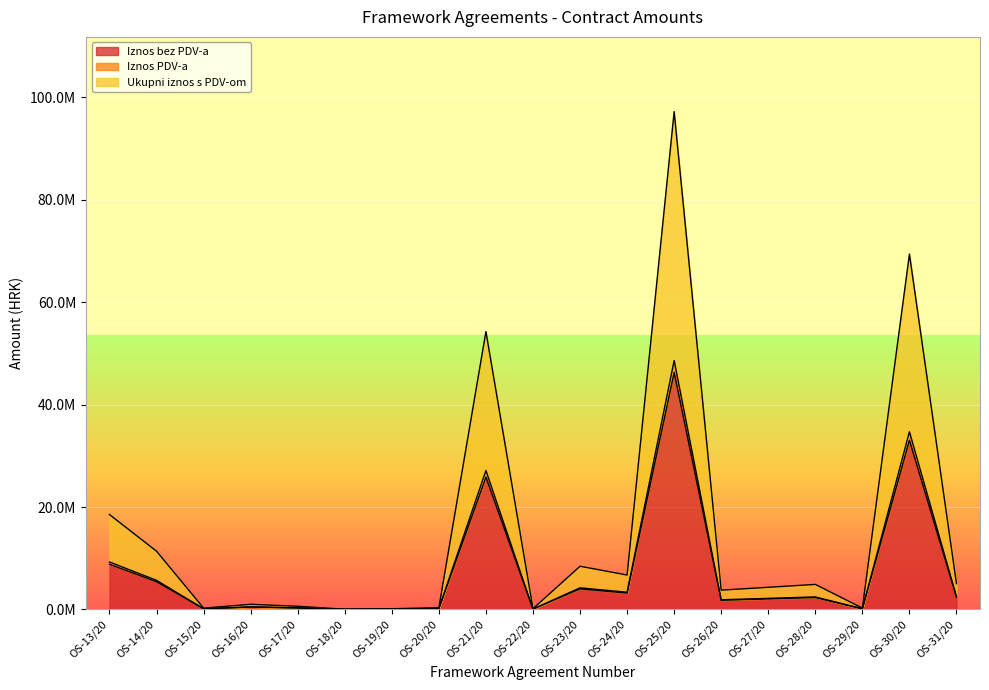

At which category is the sum across all series the highest?

OS-25/20